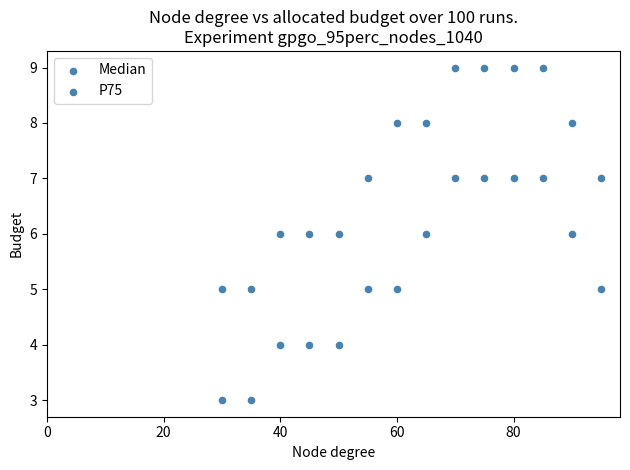

How many data points are displayed?

28